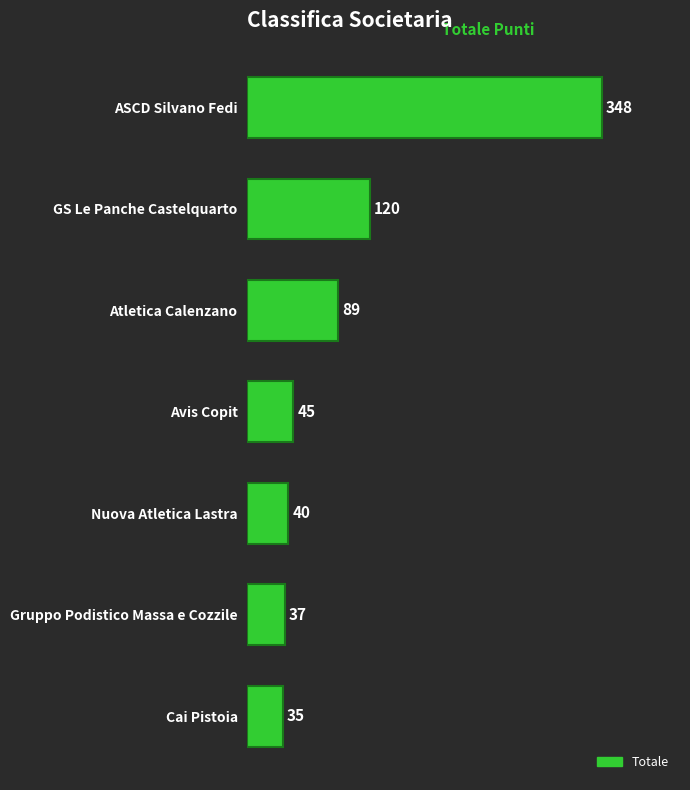

How many data points are less than 45?

3